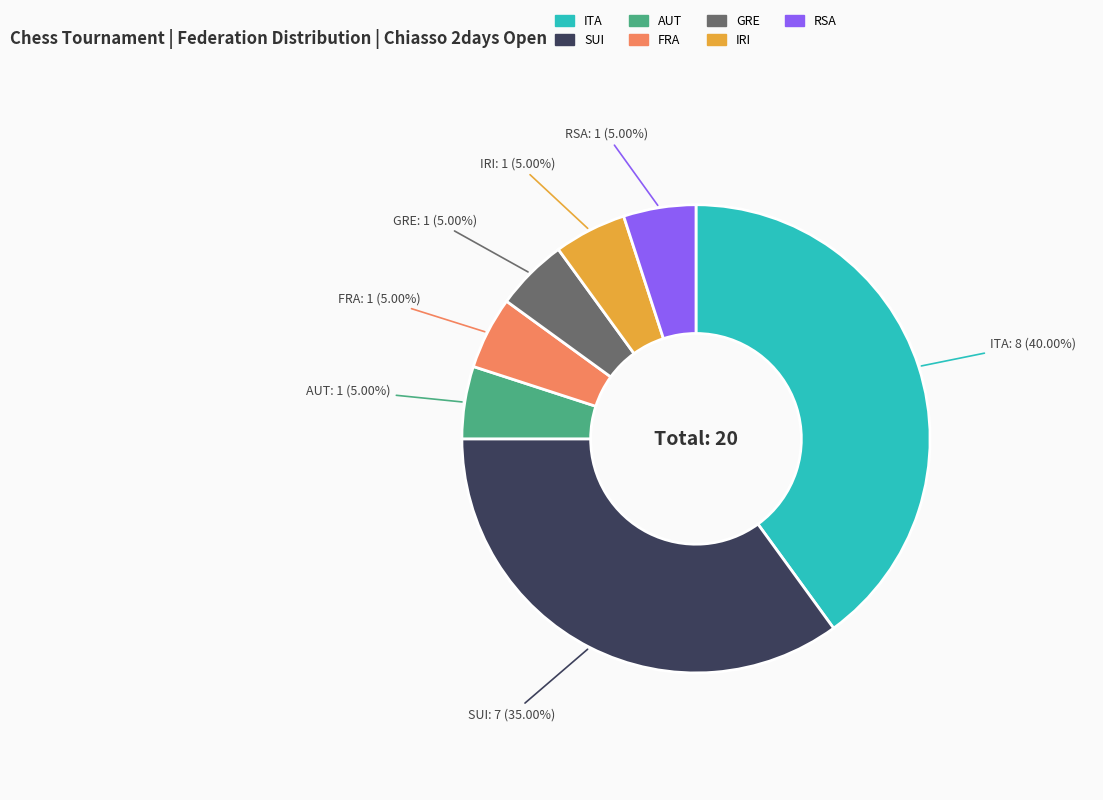

Approximately how many times larger is the value at ITA compared to IRI?

8.0